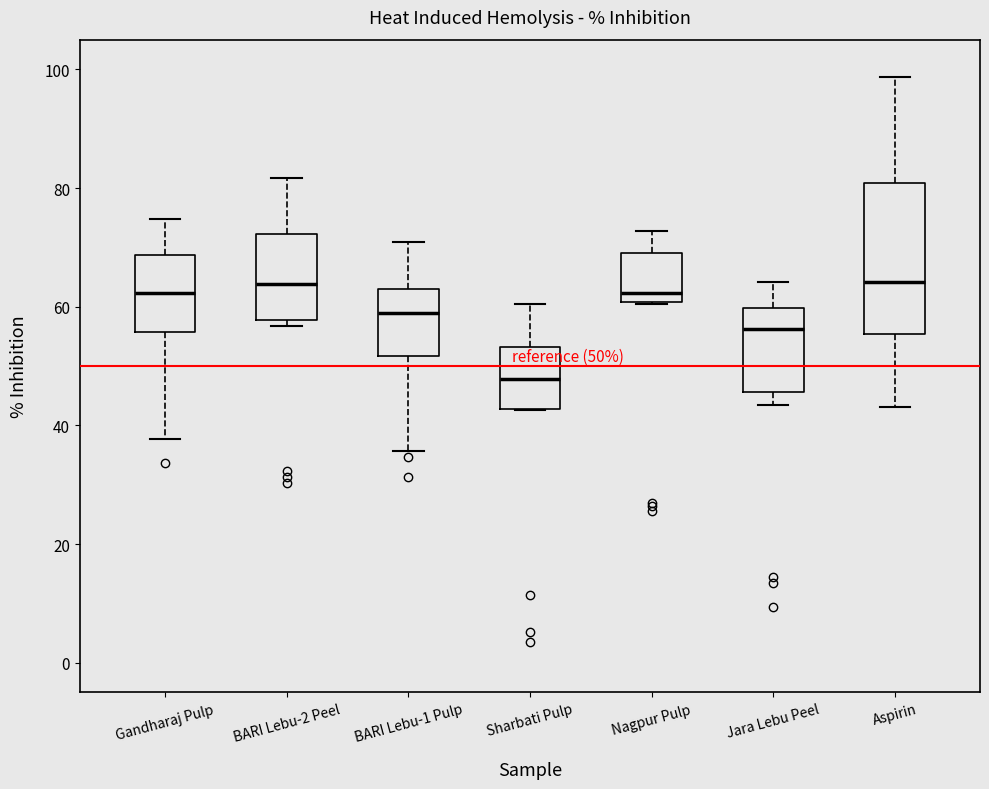

Which box is the tallest, from its lower edge to its upper edge?

Aspirin